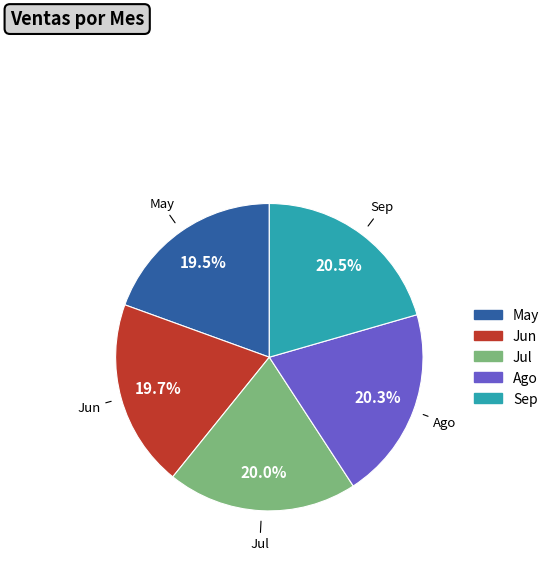

Combined, do Jun and Ago account for over 50%?

No